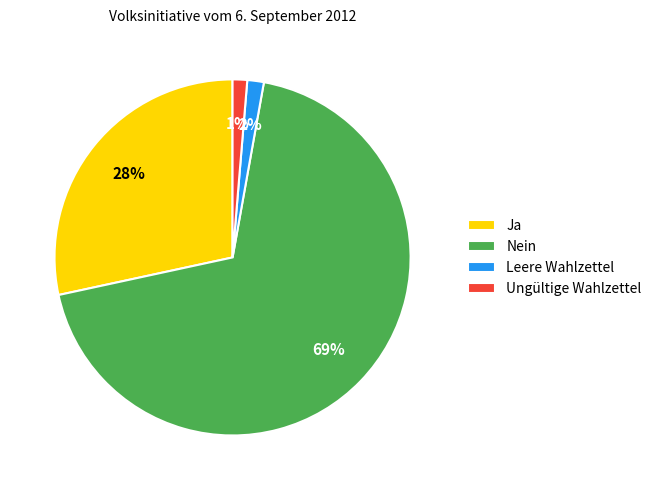

Between Ja and Leere Wahlzettel, which is larger?

Ja